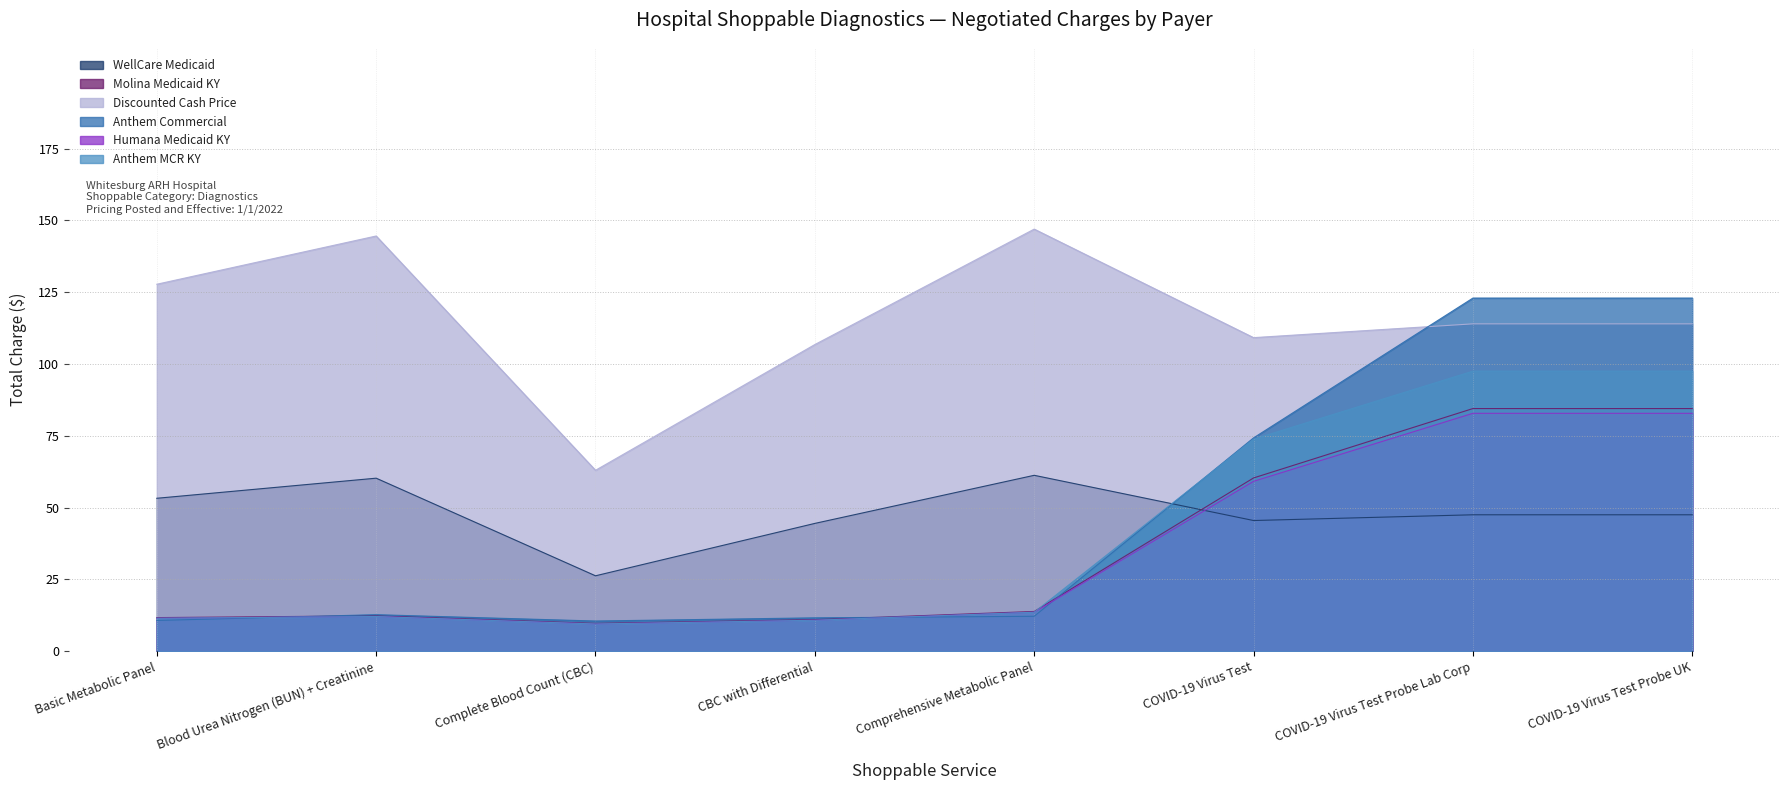

Which has a higher value, Comprehensive Metabolic Panel or Blood Urea Nitrogen (BUN) + Creatinine?

Comprehensive Metabolic Panel